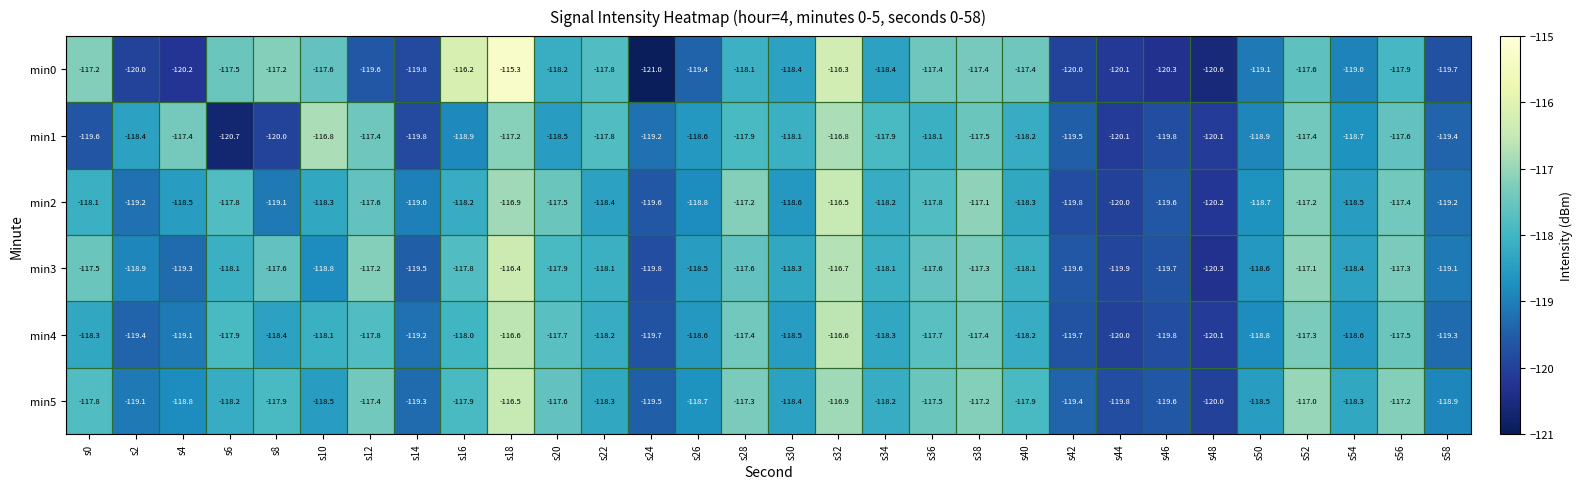

What is the difference between the maximum and minimum values in the min0 series?

5.7